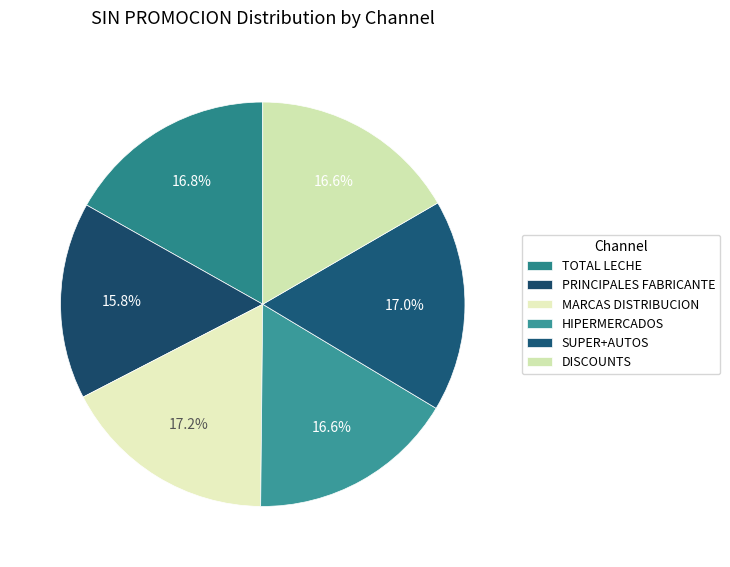

How many slices are in this pie chart?

6